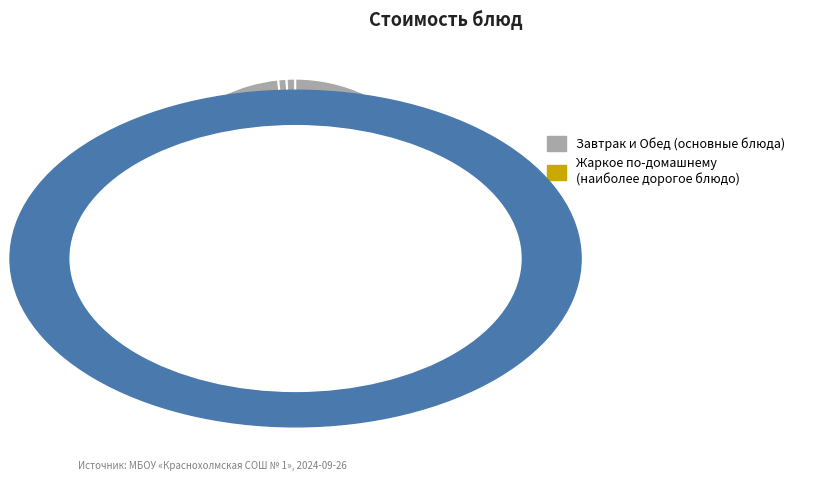

Which category has the biggest portion of the pie?

Жаркое по-домашнему